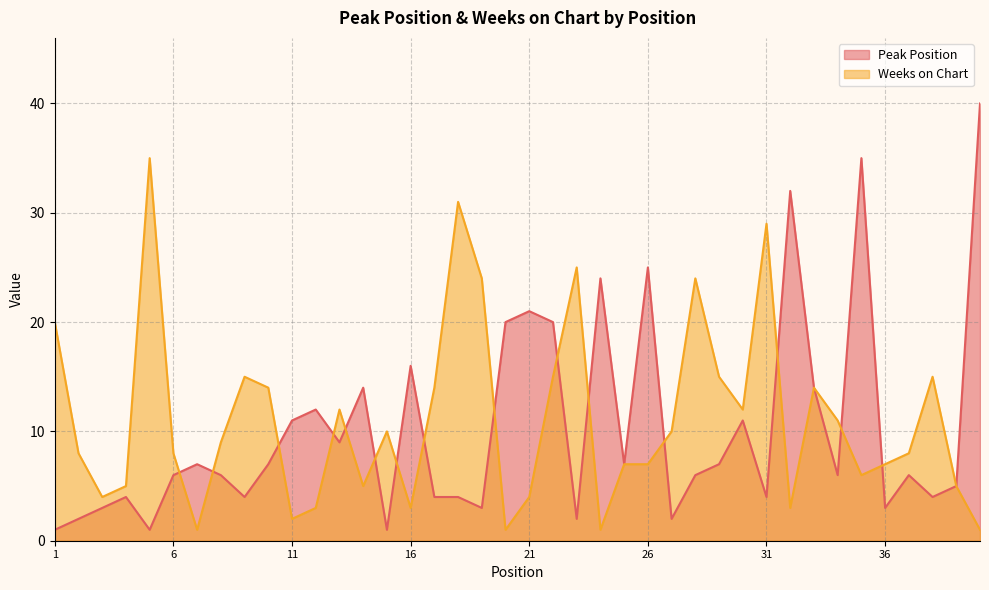

At how many categories does at least one series exceed 21?

11